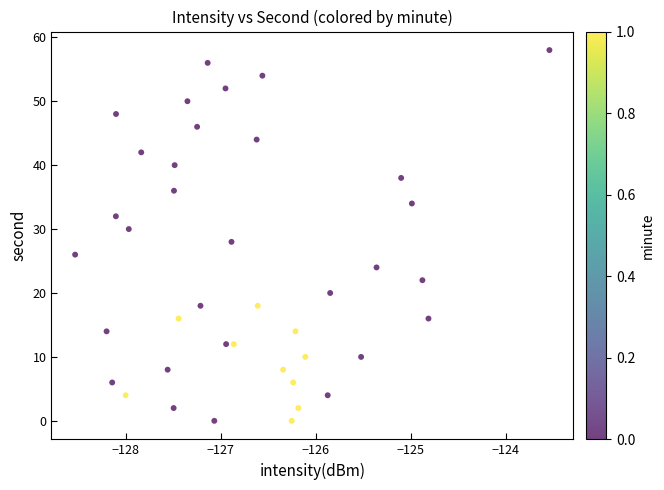

What is the range of Y values (max minus min)?

58